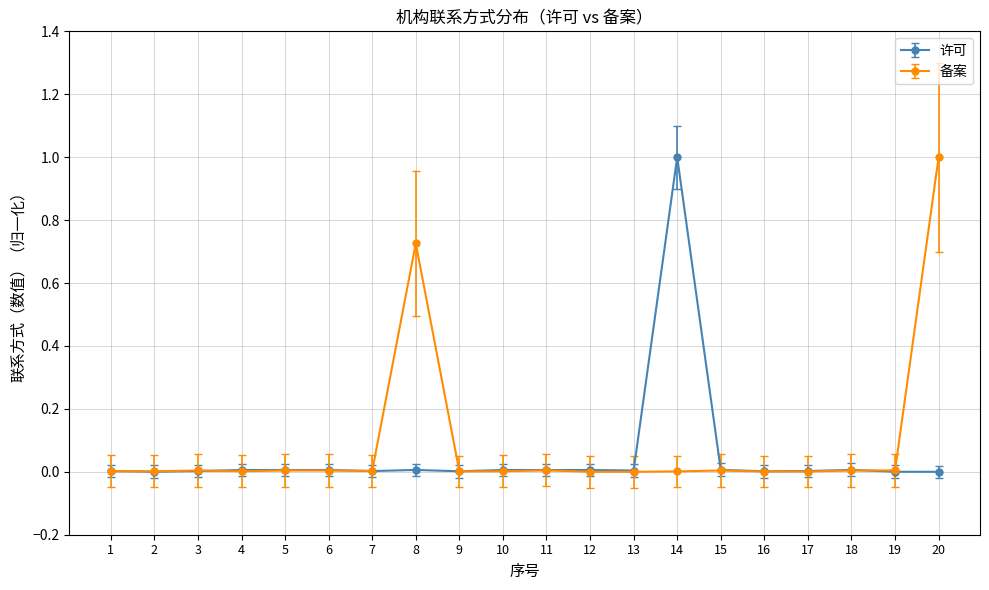

Between 7 and 20, which series saw the biggest shift?

备案